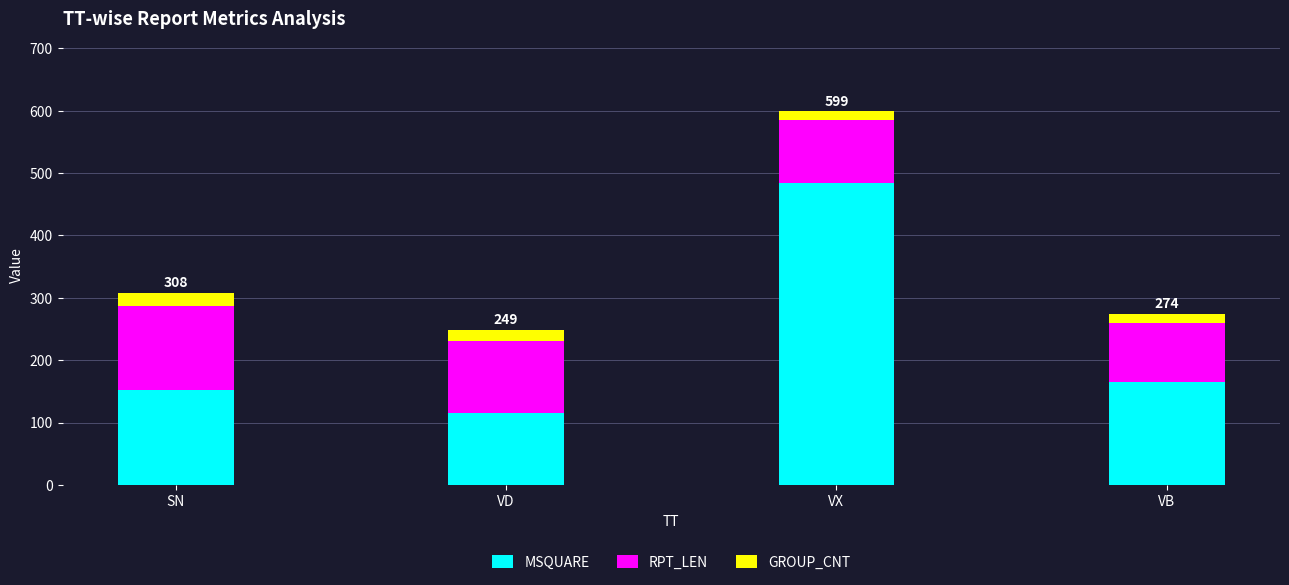

At which category is the sum across all series the highest?

VX